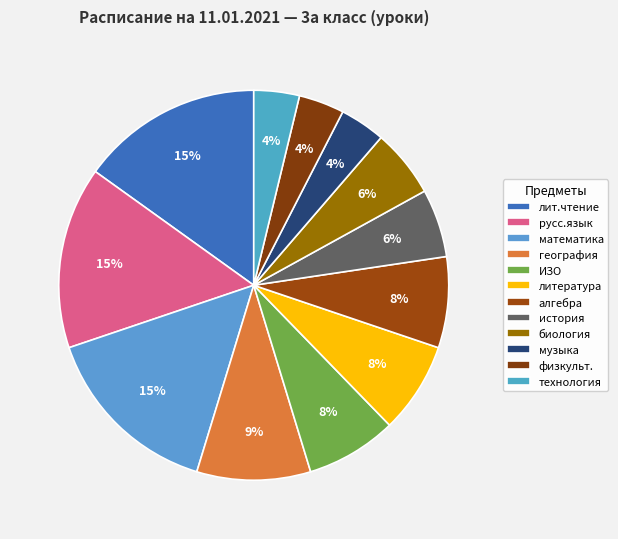

To the nearest percent, what percentage of the pie is ИЗО?

8%